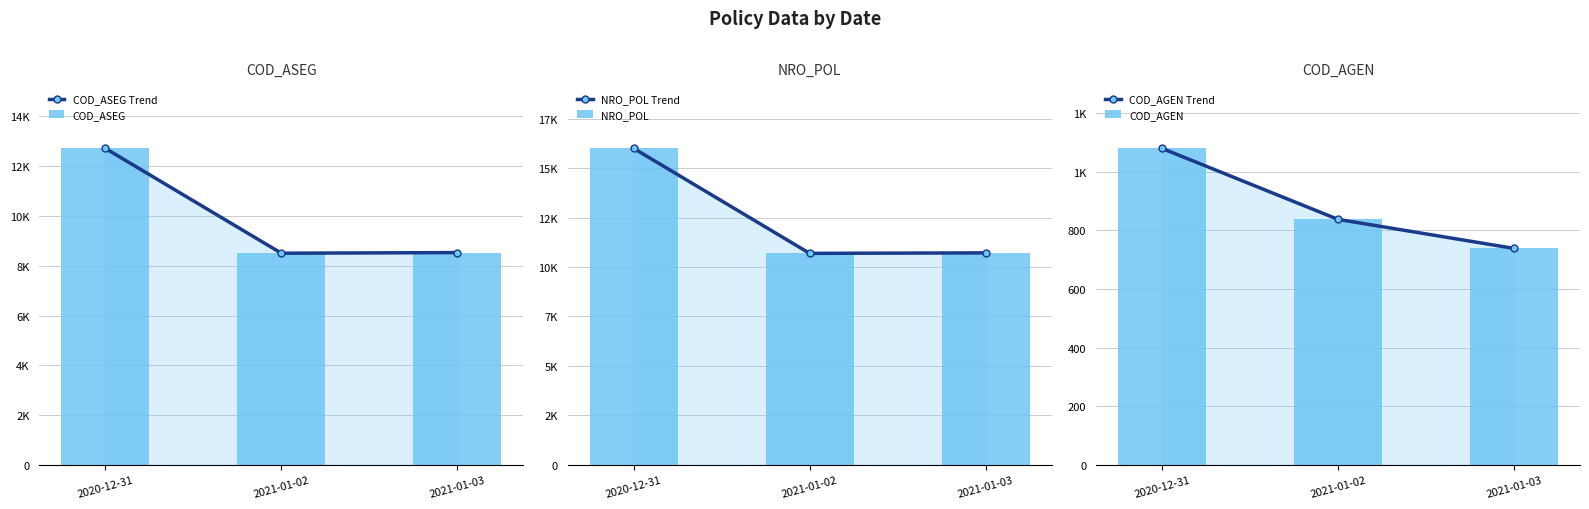

Where does the COD_AGEN Trend series first go above 837?

2020-12-31